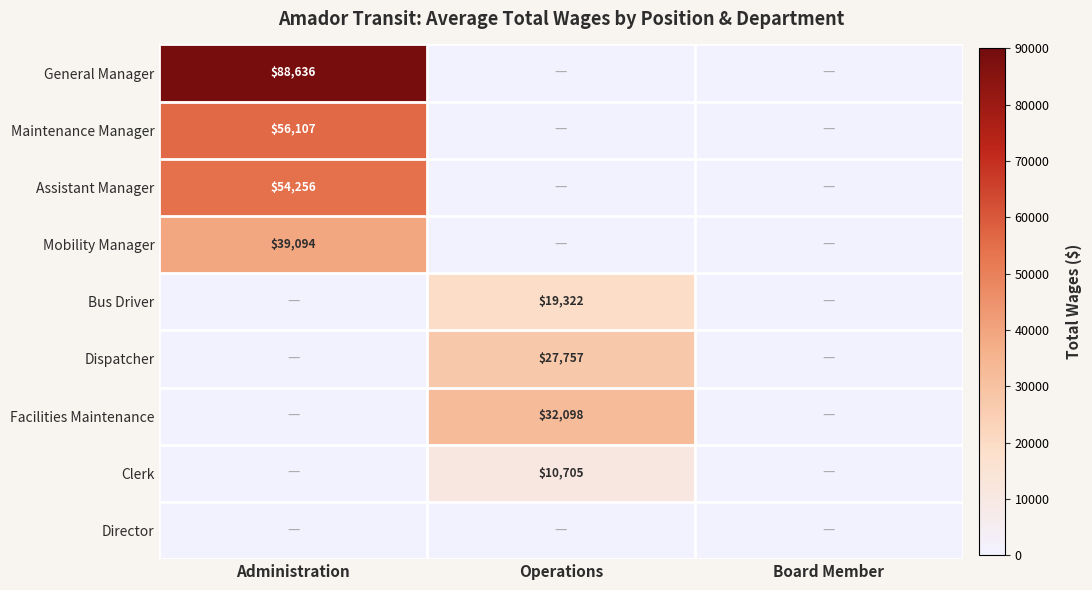

Is it true that Bus Driver equals 25182 at Operations?

False